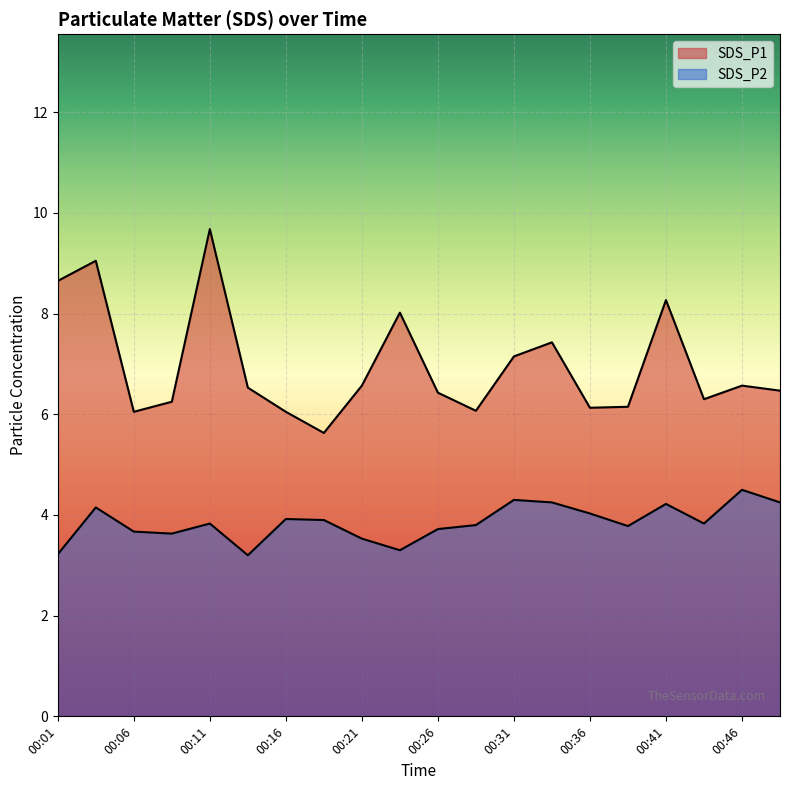

List the series in order of their peak value, highest first.

SDS_P1, SDS_P2